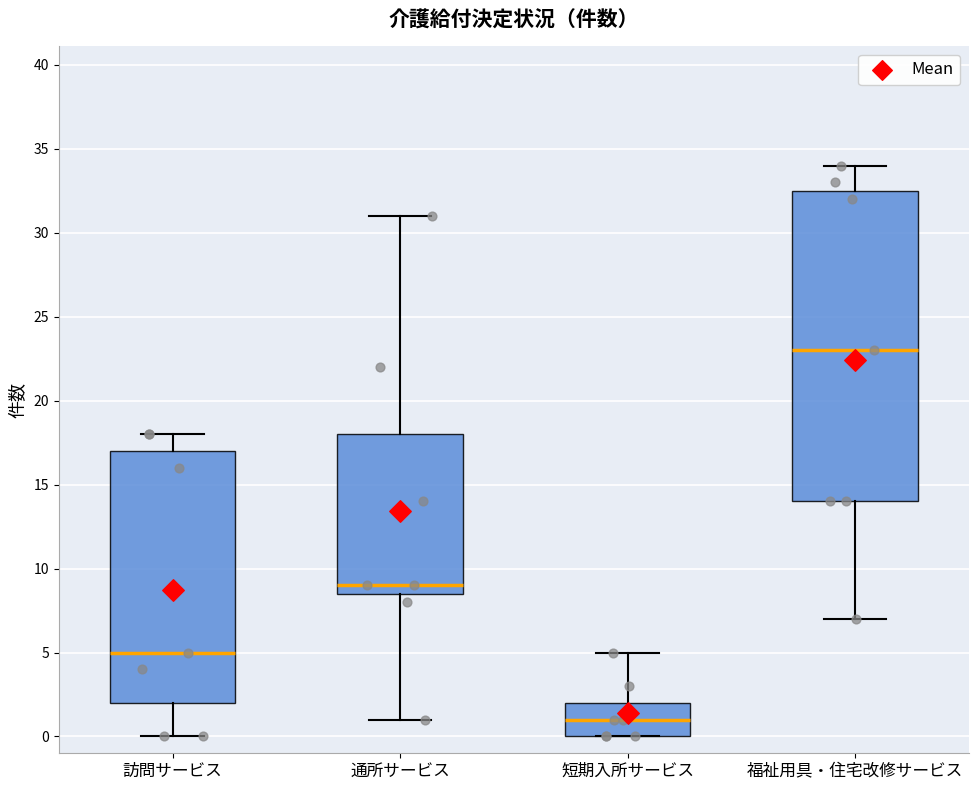

Which box has the highest median line?

福祉用具・住宅改修サービス